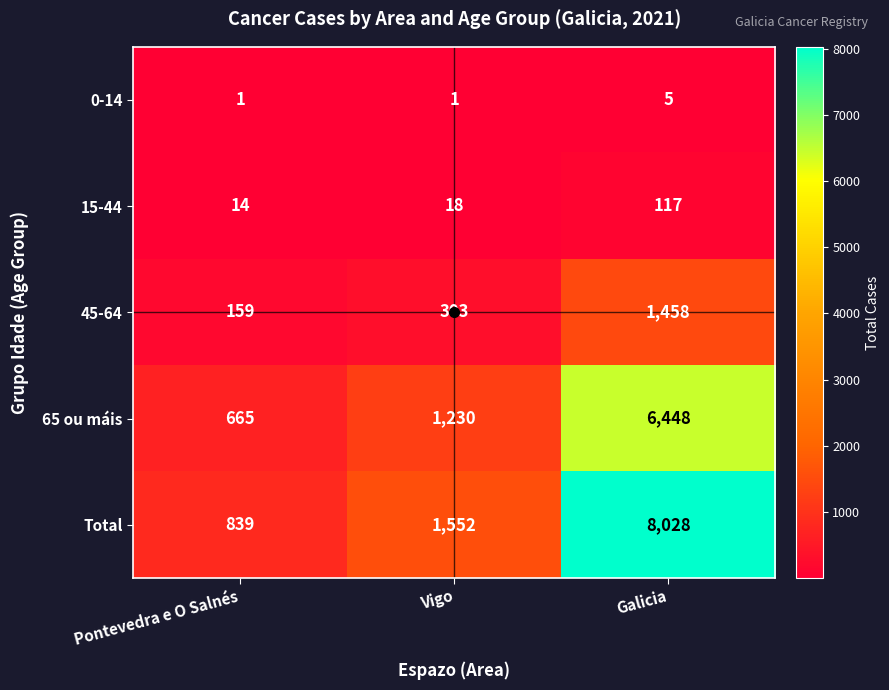

At Galicia, list the series in order from largest to smallest.

Total, 65 ou máis, 45-64, 15-44, 0-14